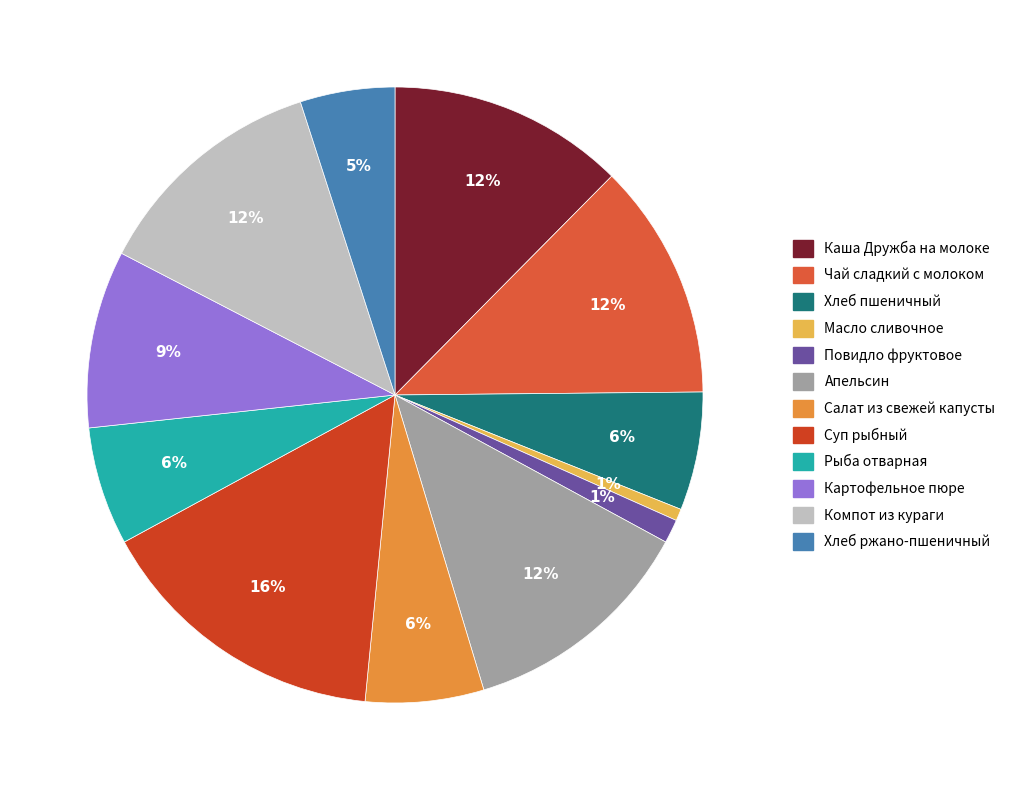

How many slices are in this pie chart?

12